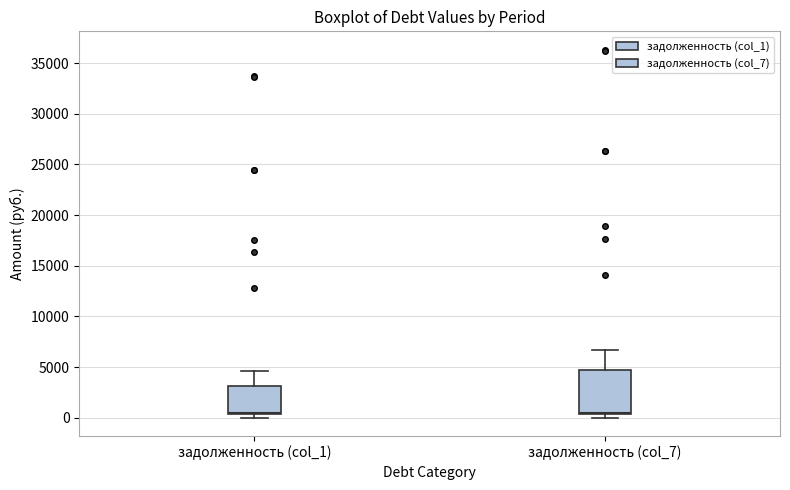

Reading left to right, transcribe this box plot: for each box, give where its median line is, the range the box spans, and where its two whiskers end, as read against the y-axis. The values are not printed on the chart, so give them approximately, as read against the axis.

задолженность (col_1): median 500 (just above the box's lower edge), box 500 to 3000, whiskers 0 to 4500
задолженность (col_7): median 500 (just above the box's lower edge), box 500 to 4500, whiskers 0 to 6500